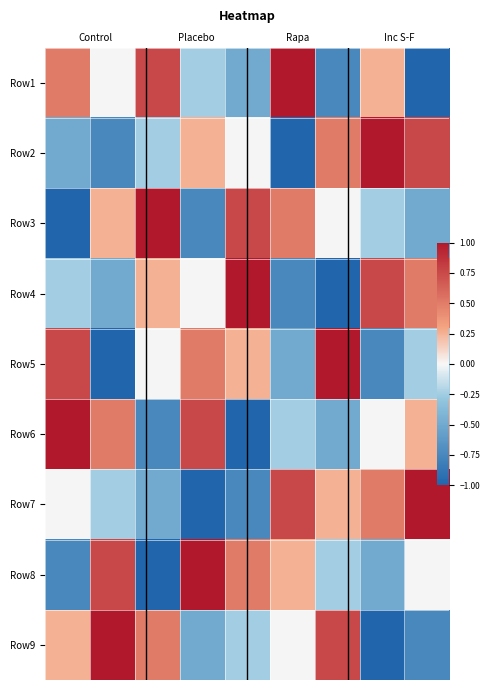

Count the Row5 values in the range 0 to 1.

5